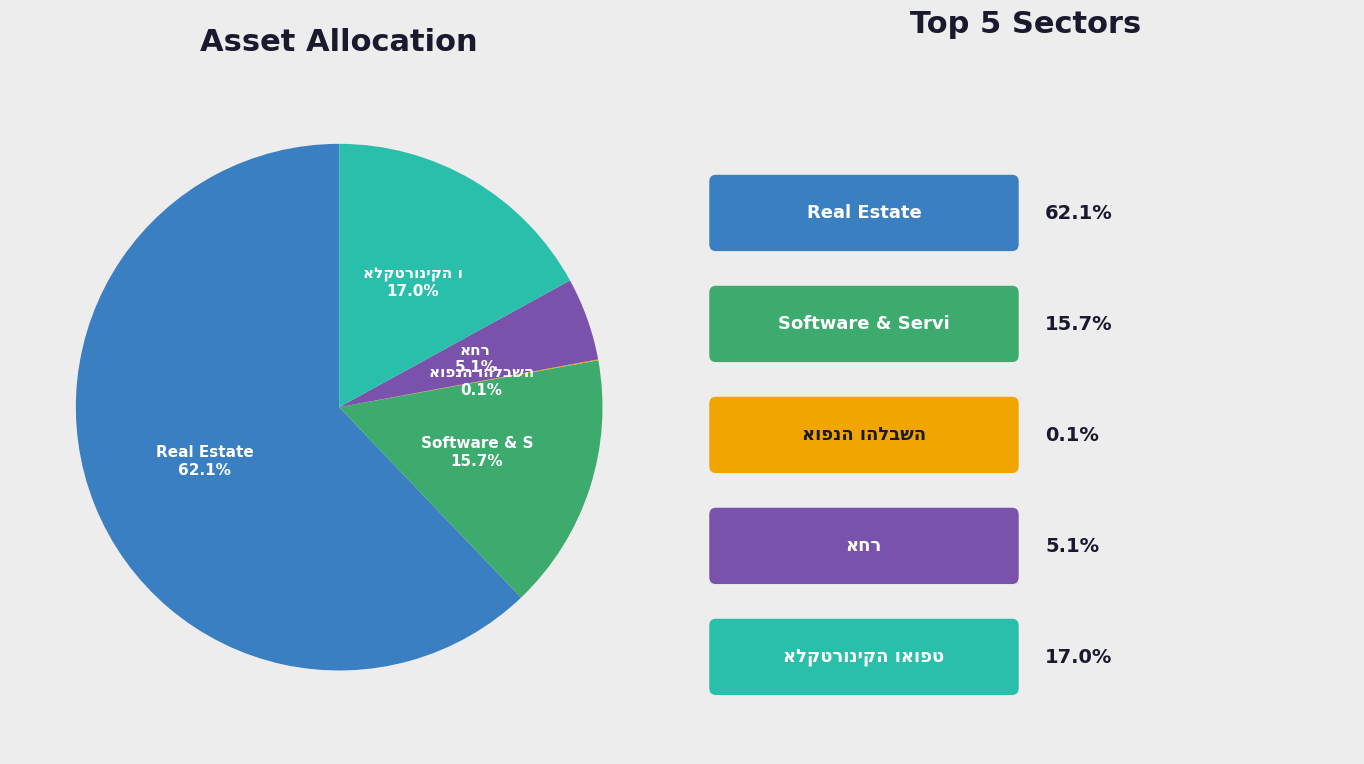

Is there any slice that represents more than half of the pie?

Yes